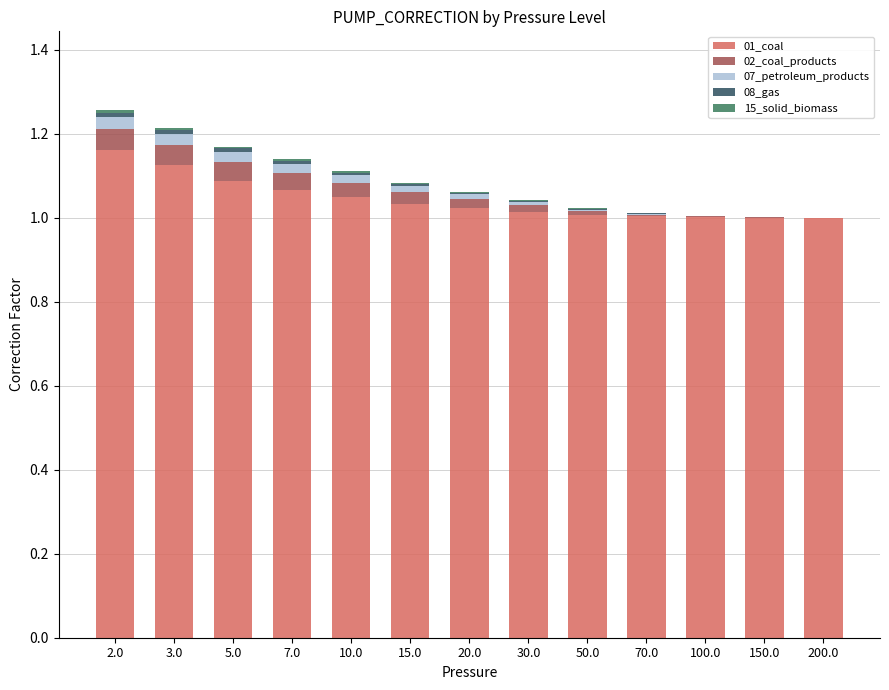

The value of 01_coal at 20.0 is 1.0. True or false?

True